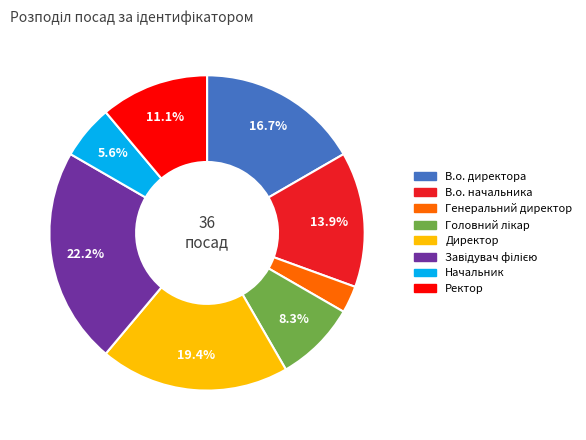

What percentage is the Директор slice, to the nearest percent?

19%